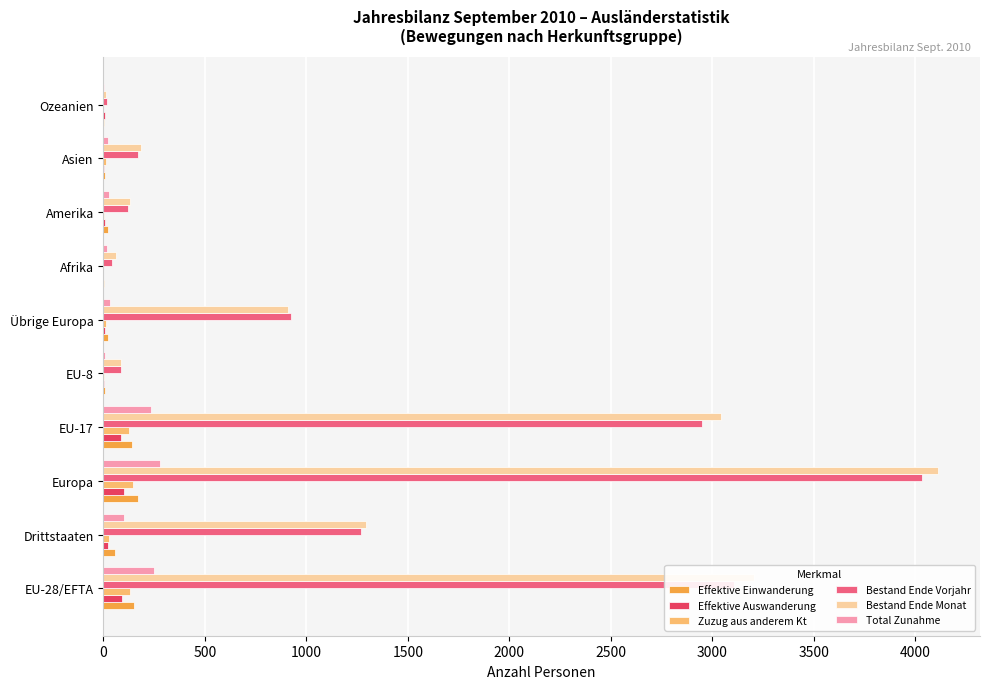

At which category is the sum across all series the highest?

Europa